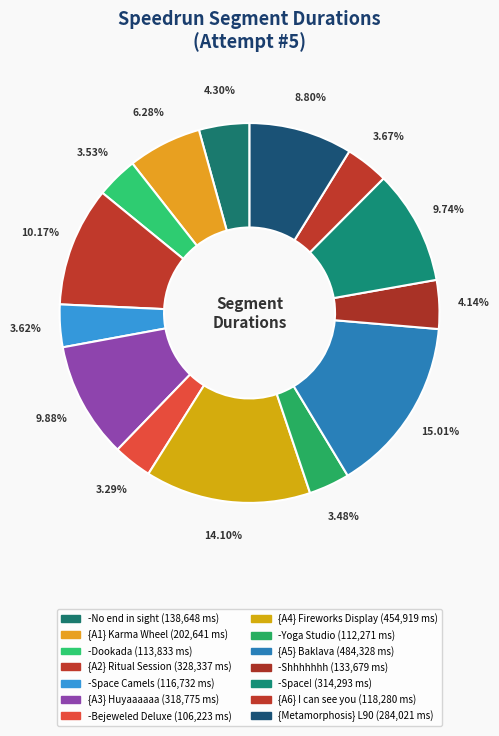

Count the number of slices in the pie.

14